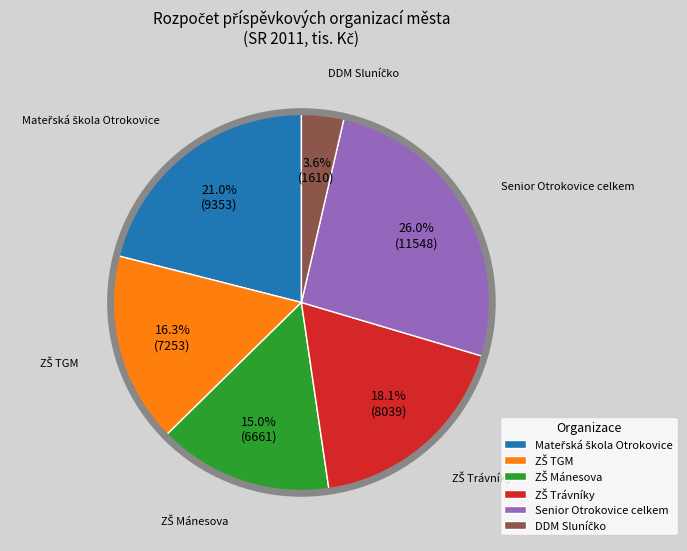

To the nearest percent, what is the average slice percentage?

17%